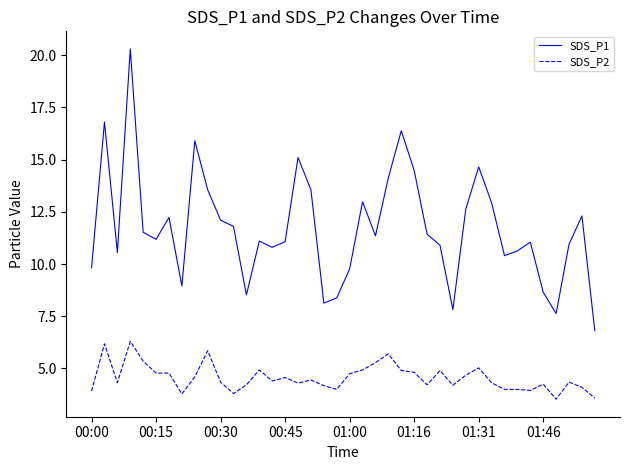

True or false: SDS_P1 has more than 2 interior local peaks.

True